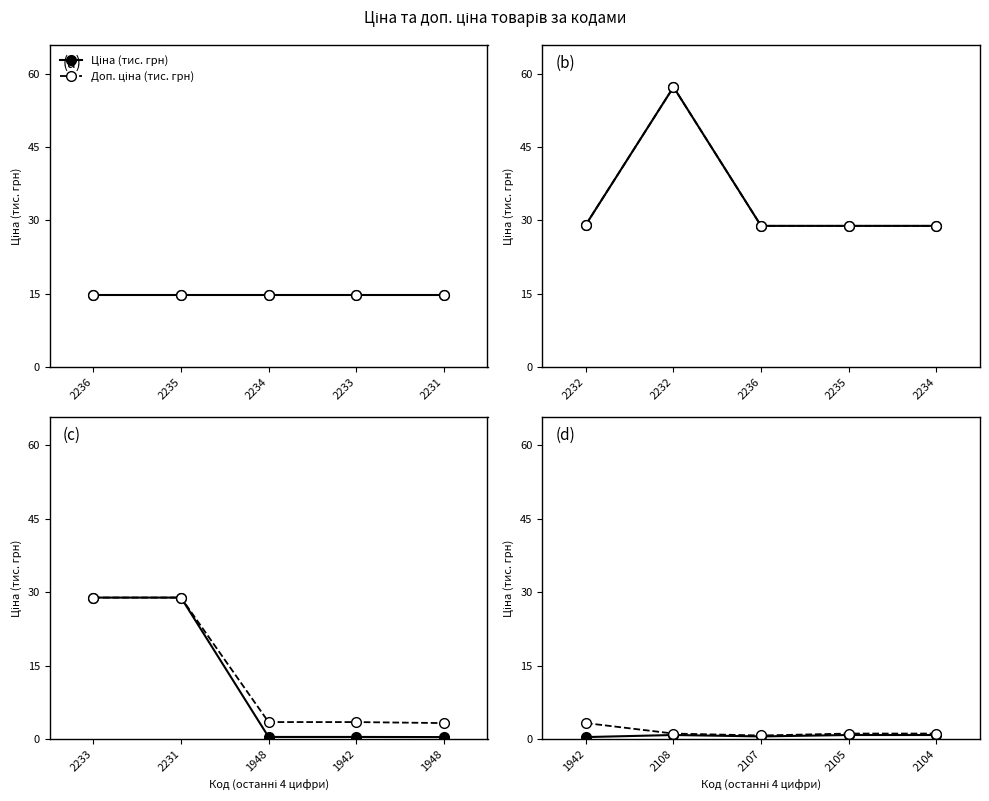

True or false: Ціна (тис. грн) and Доп. ціна (тис. грн) cross at least once.

False